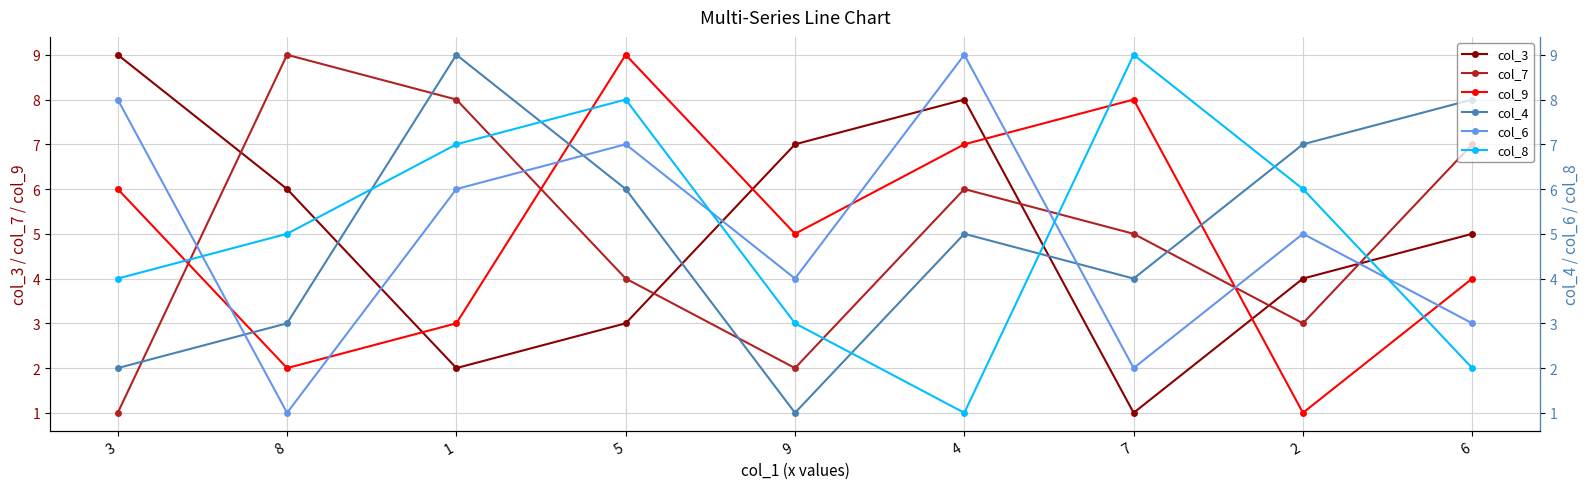

At 2, list the series in order from smallest to largest.

col_9, col_7, col_3, col_6, col_8, col_4